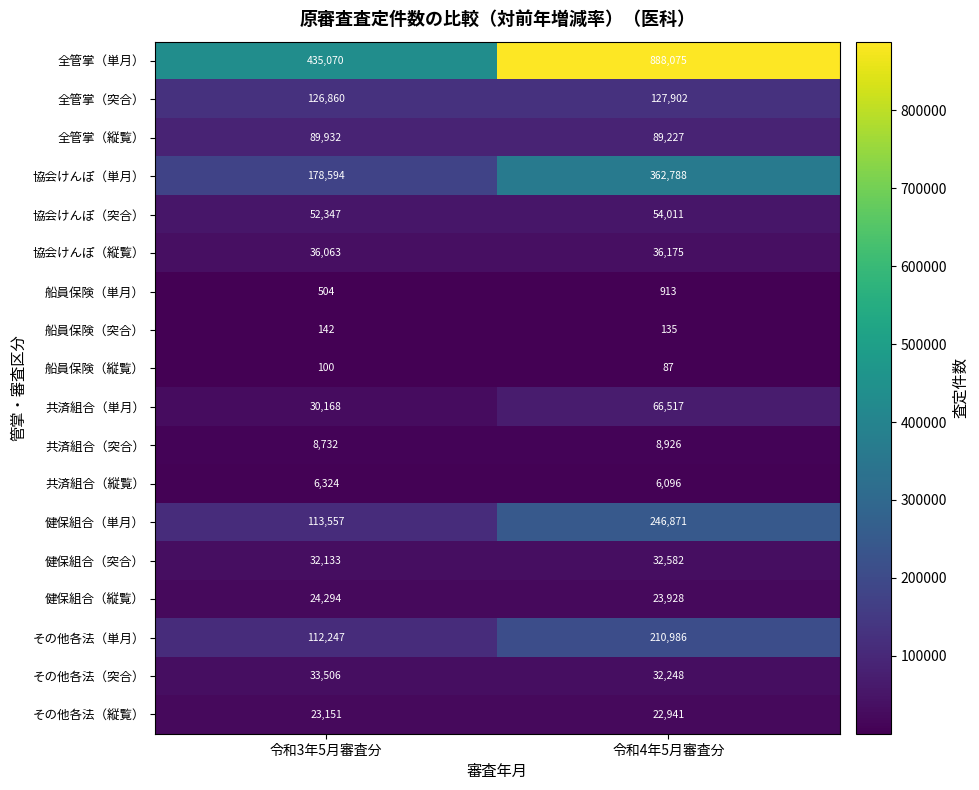

At which label does 共済組合（単月） reach its minimum?

令和3年5月審査分